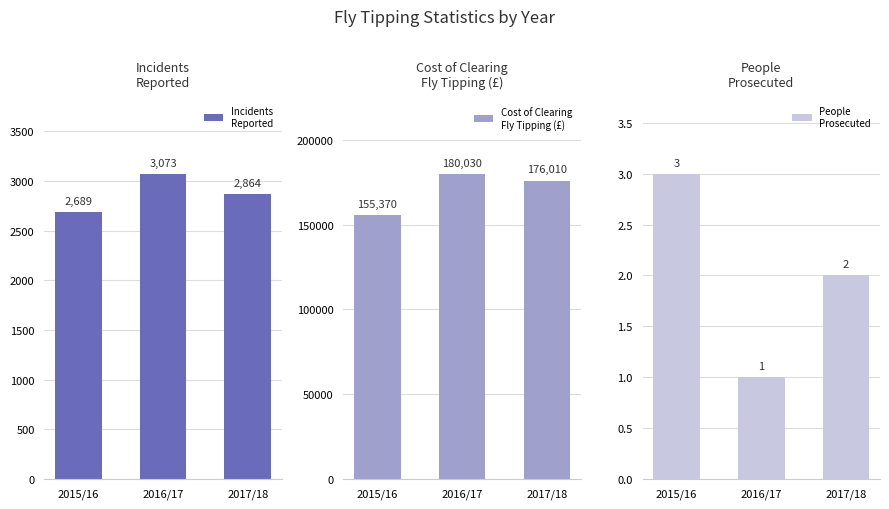

Between 2017/18 and 2015/16, which is larger?

2017/18